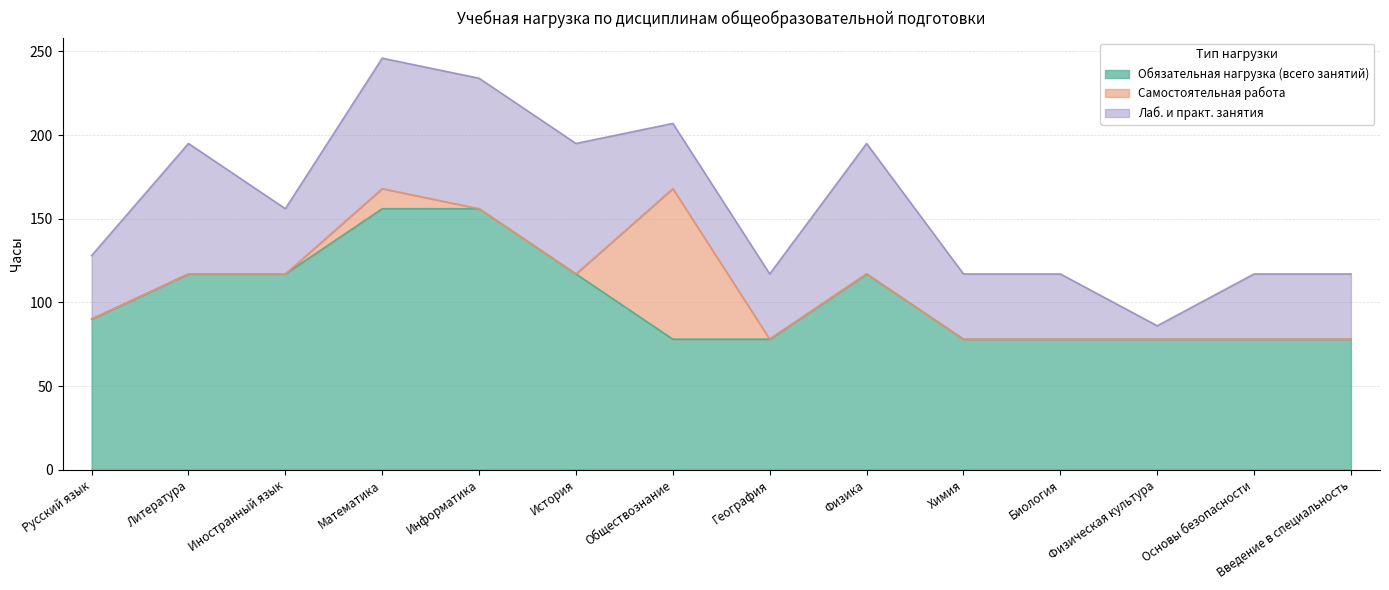

List the series in order of their peak value, highest first.

Обязательная нагрузка (всего занятий), Самостоятельная работа, Лаб. и практ. занятия